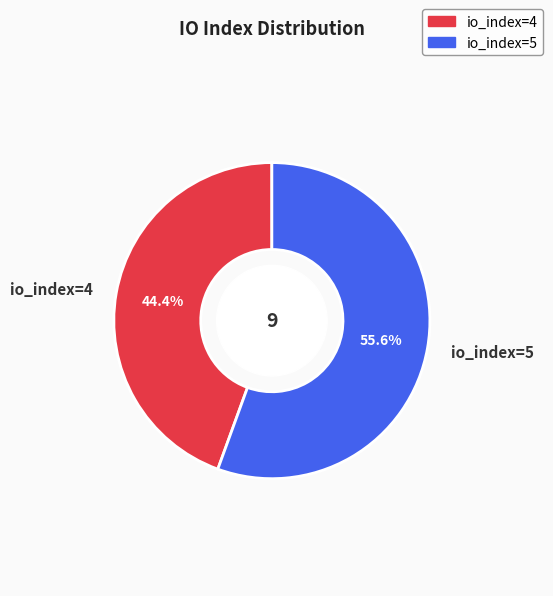

What percentage do io_index=4 and io_index=5 together represent?

100.0%